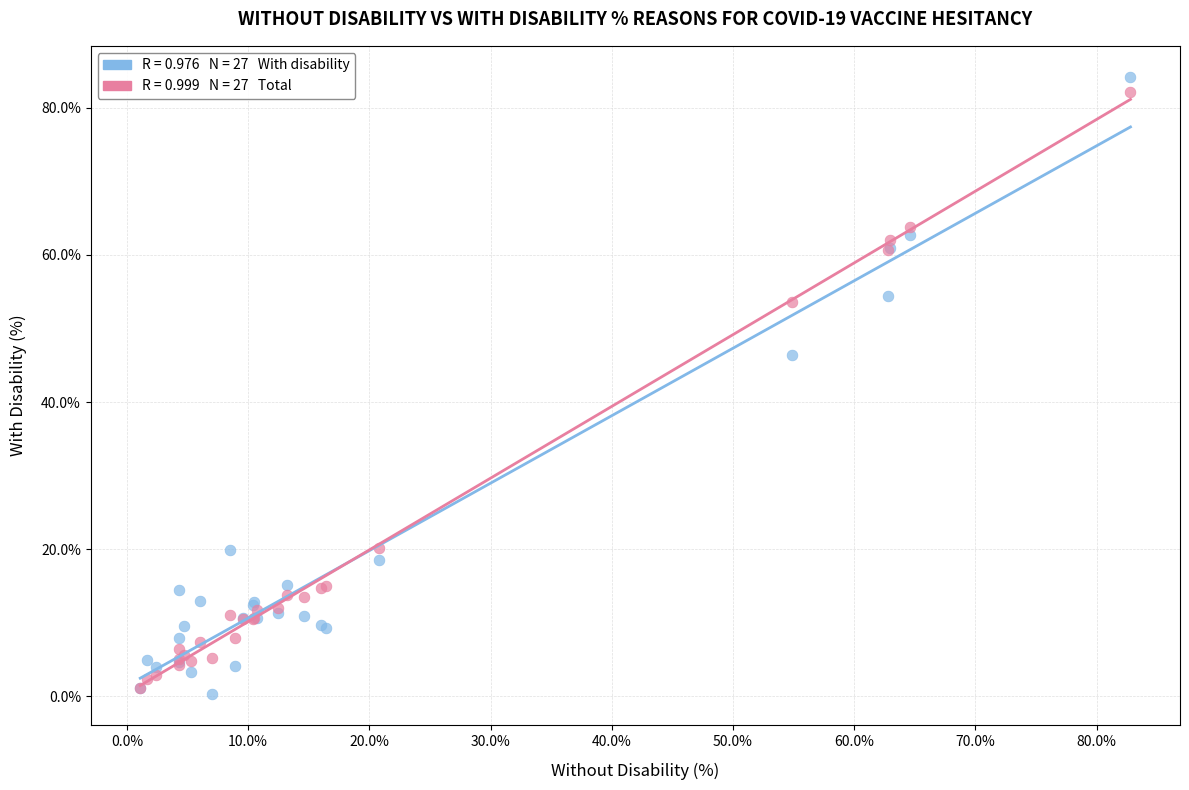

Across all series, what Y value is closest to 42?

46.4